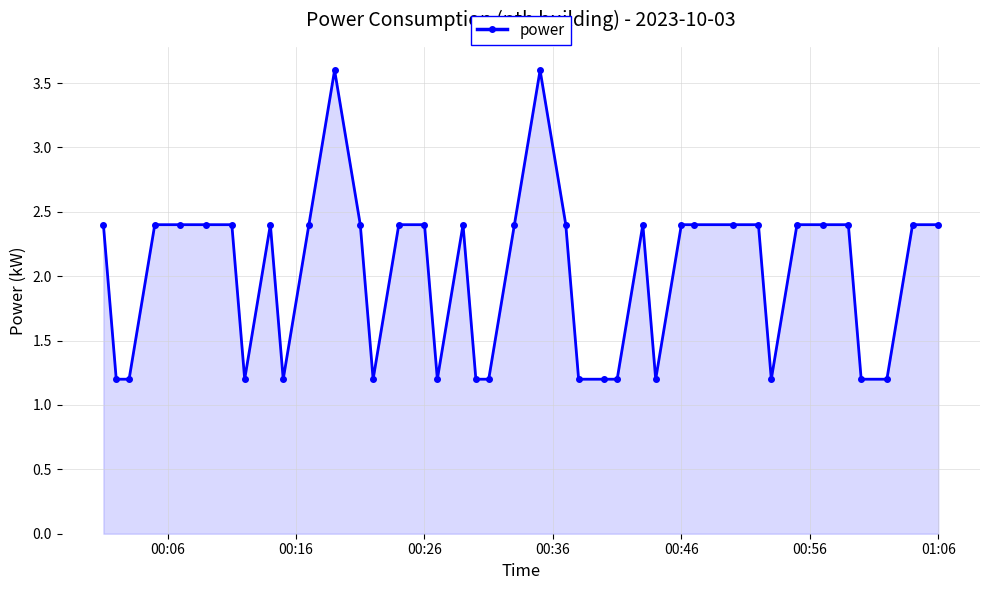

Count the number of data series in this chart.

1